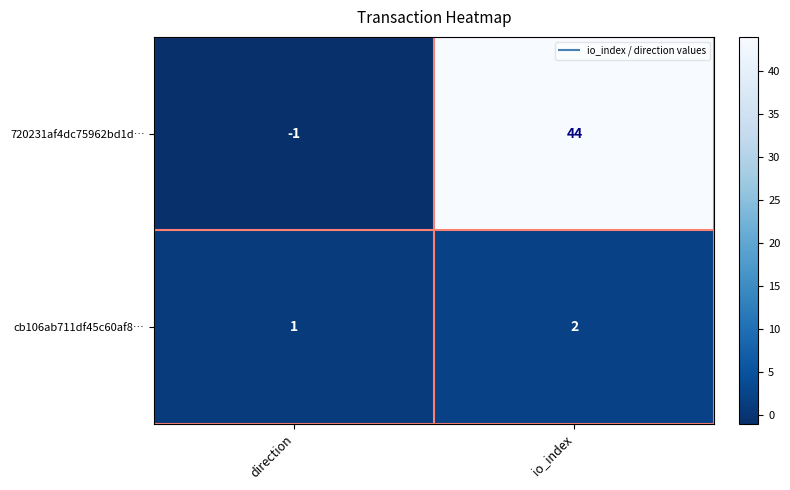

Reading left to right, extract all data points from this chart.

720231af4dc75962bd1d…: -1	44
cb106ab711df45c60af8…: 1	2